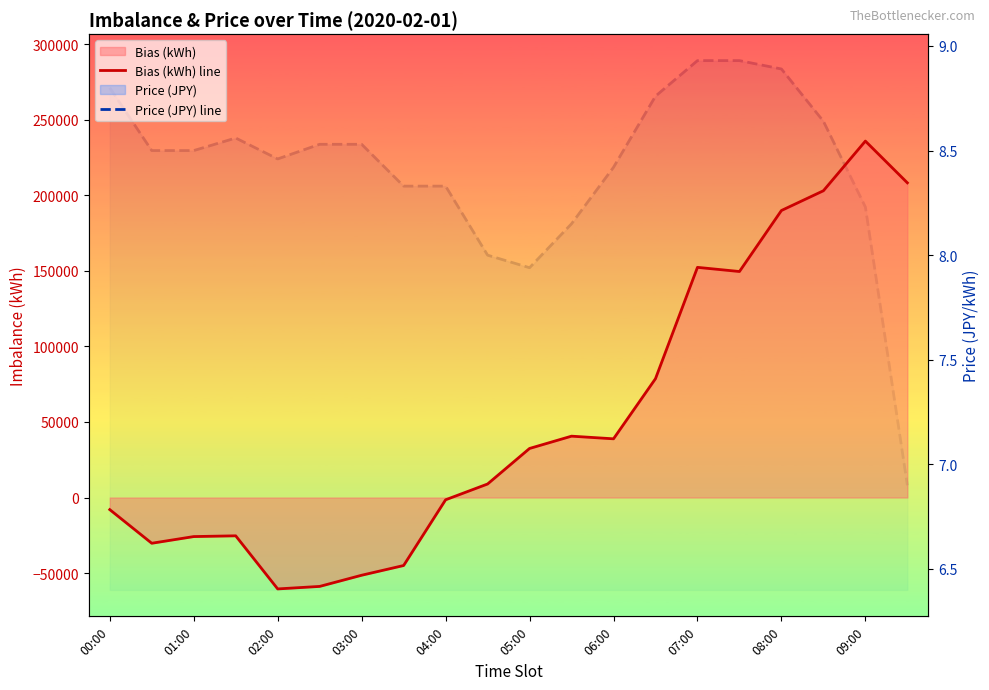

How many lines are shown in the chart?

2